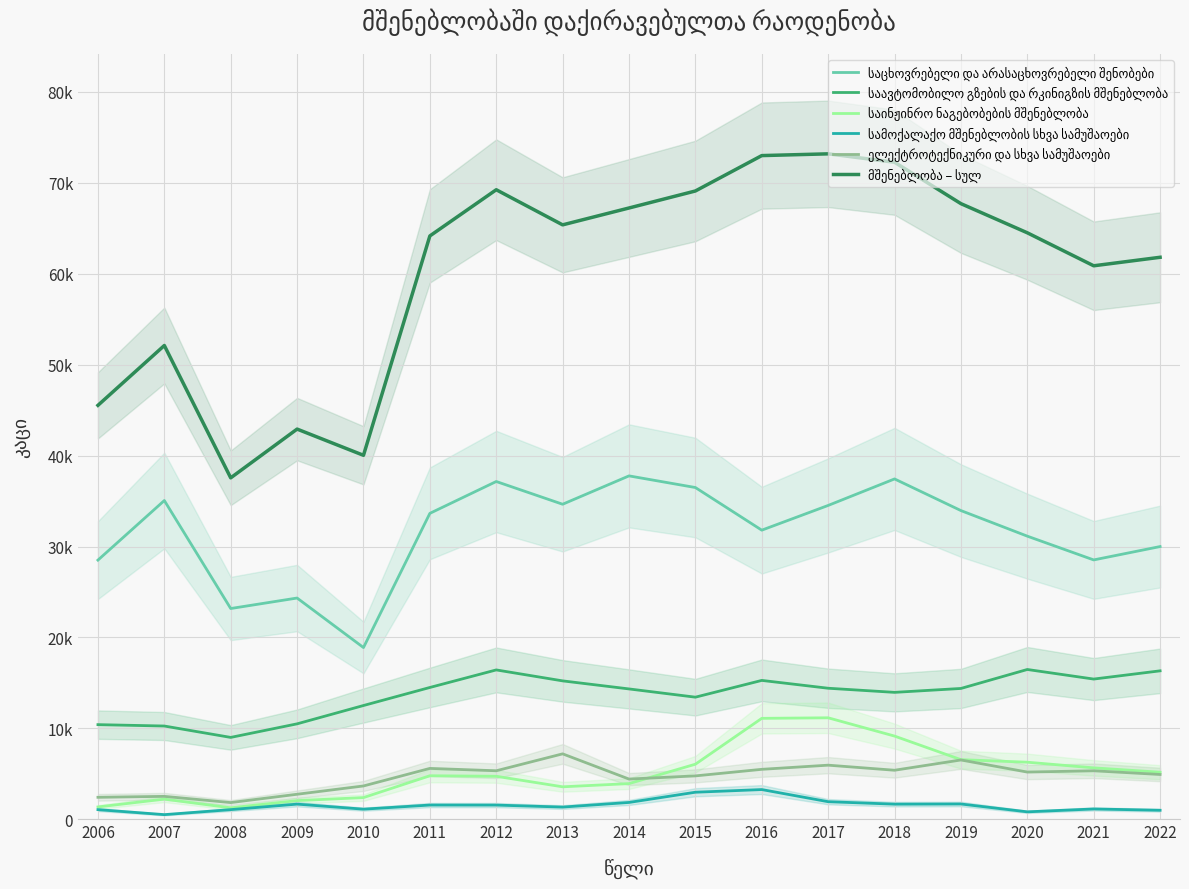

What is the average value of the ელექტროტექნიკური და სხვა სამუშაოები series?

4684